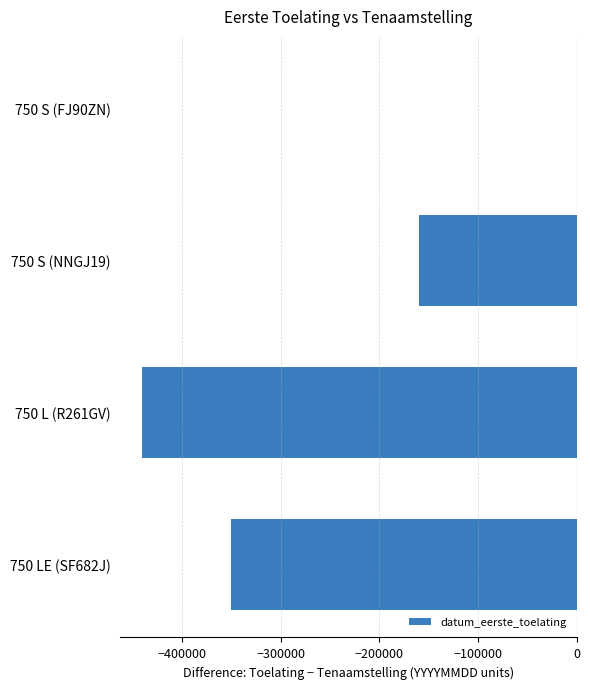

What is the change in value from 750 S (NNGJ19) to 750 L (R261GV)?

-281000